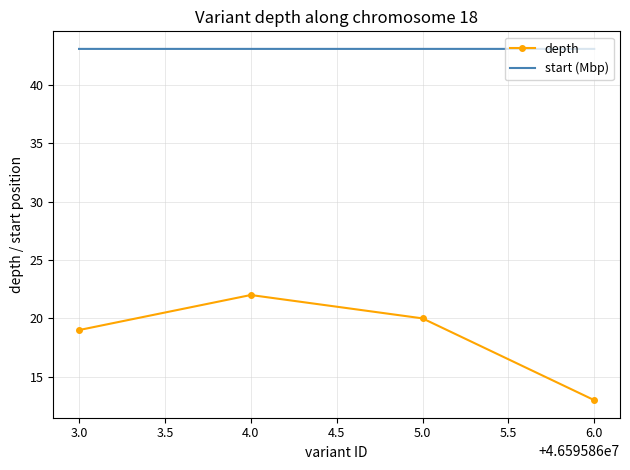

What is the minimum value shown in the chart?

13.0